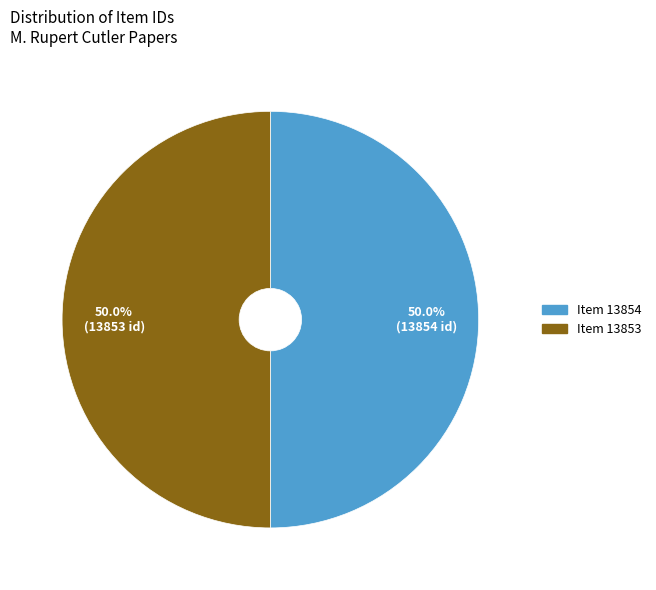

What is the ratio of the value at Item 13853 to the value at Item 13854?

1.0